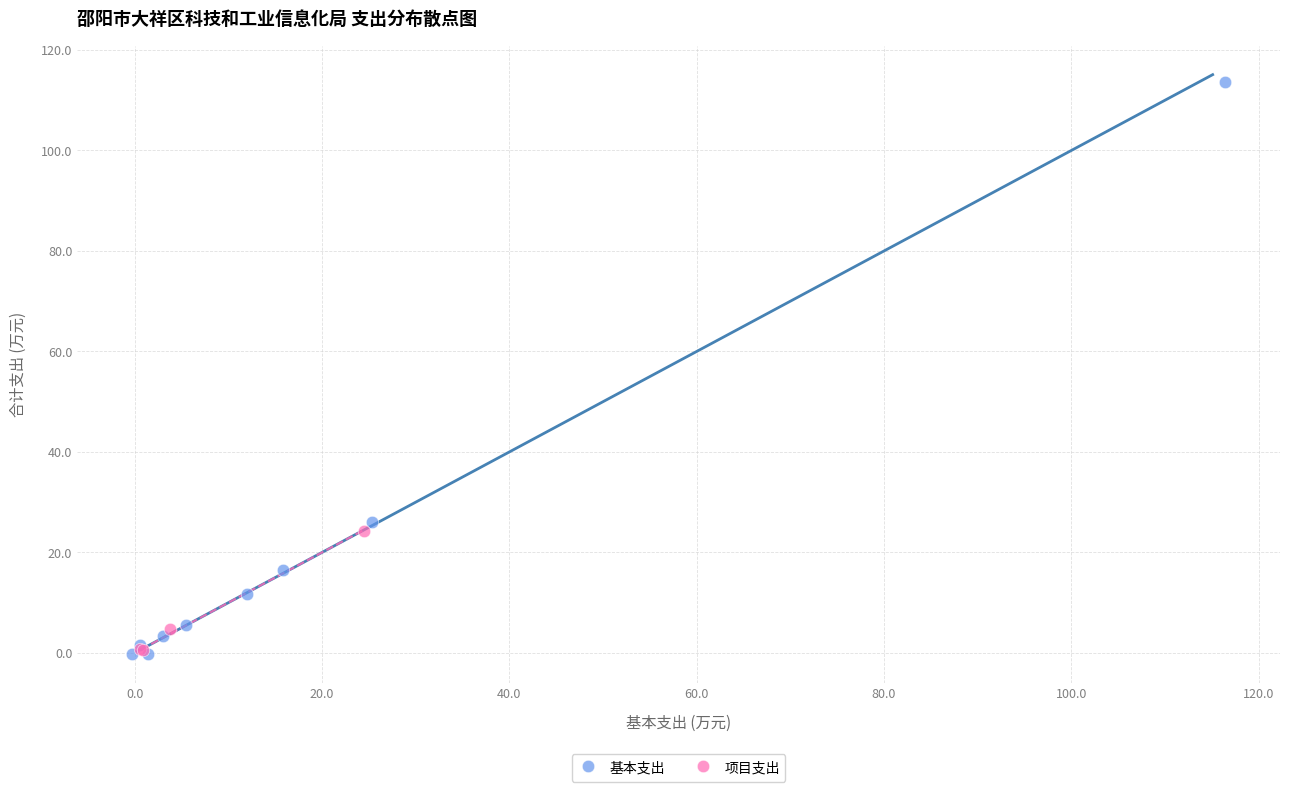

Which series contains the highest Y value?

基本支出